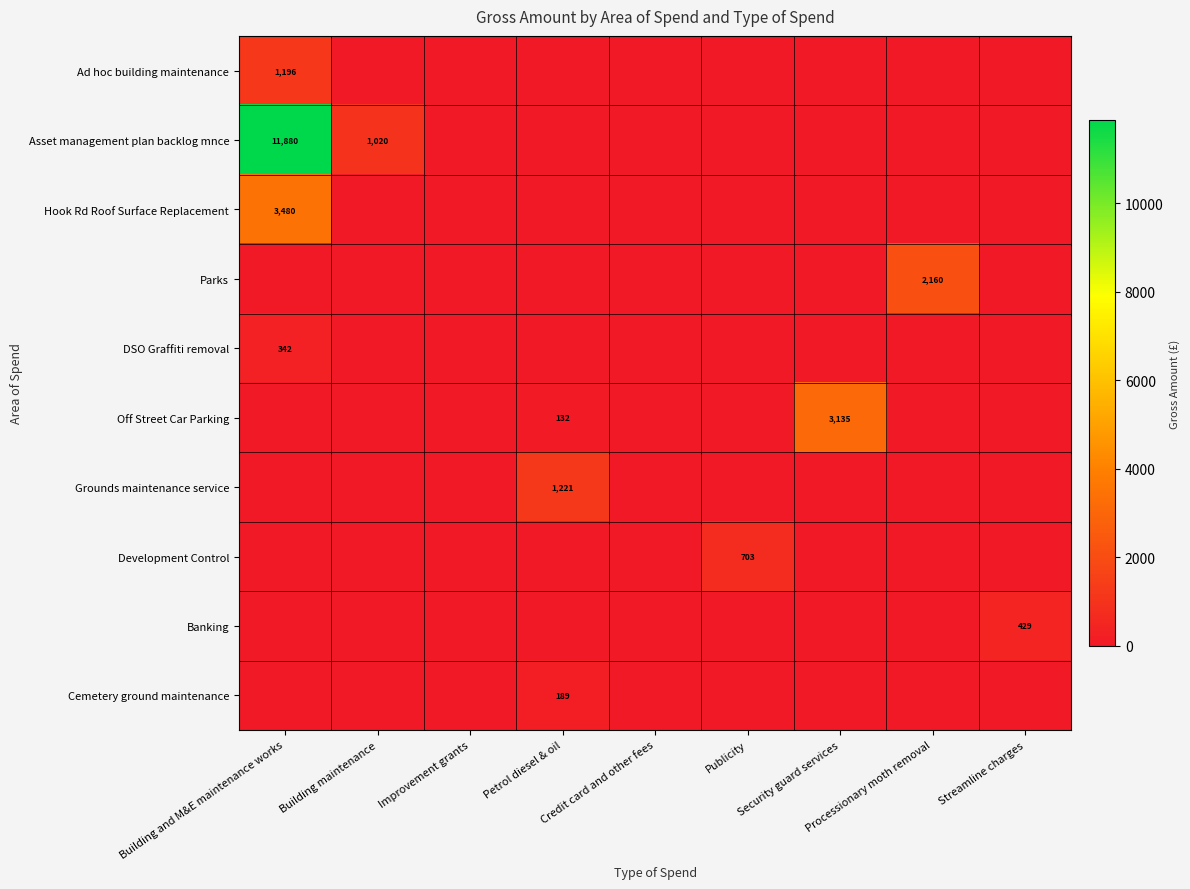

The Hook Rd Roof Surface Replacement series shows 3480 at Building and M&E maintenance works. True or false?

True